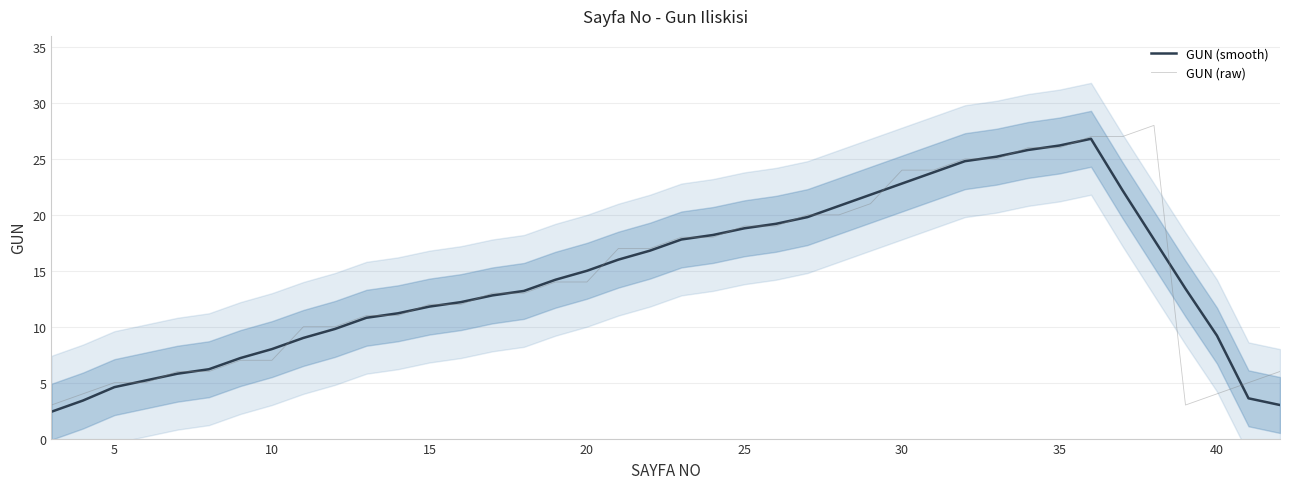

How many categories are shown in the chart?

40